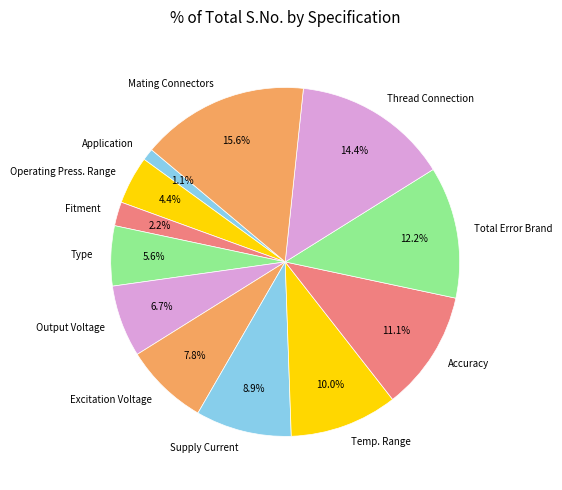

Is there a majority slice in this chart?

No